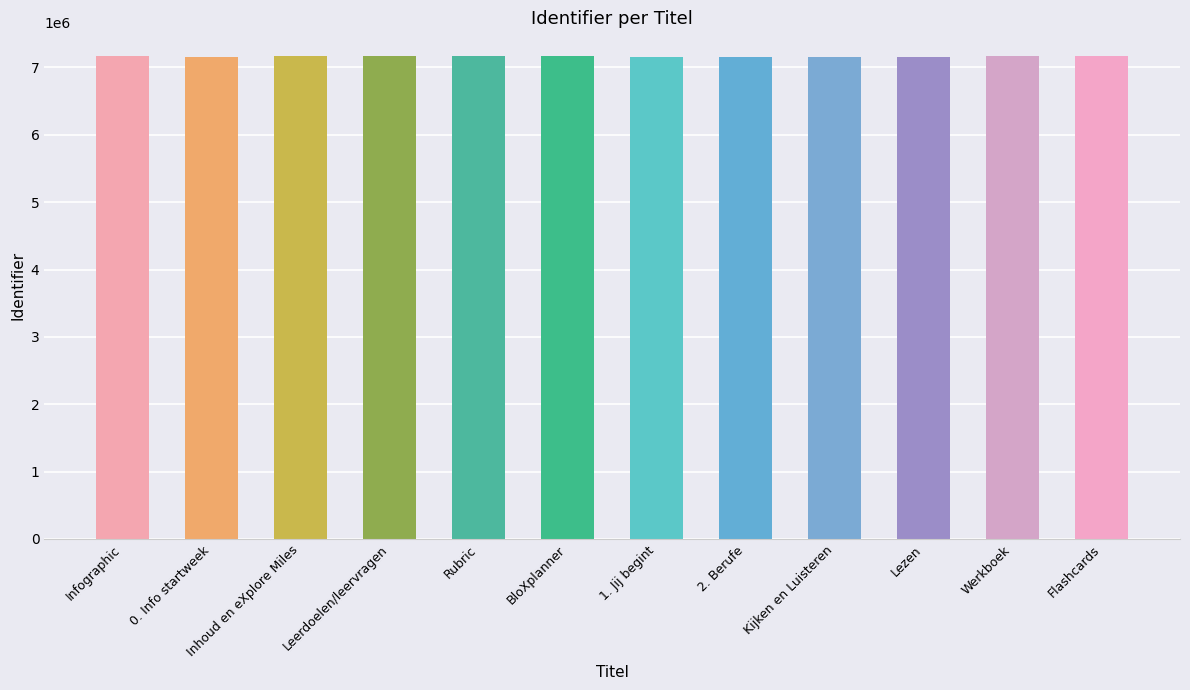

How many bars are there in total?

12